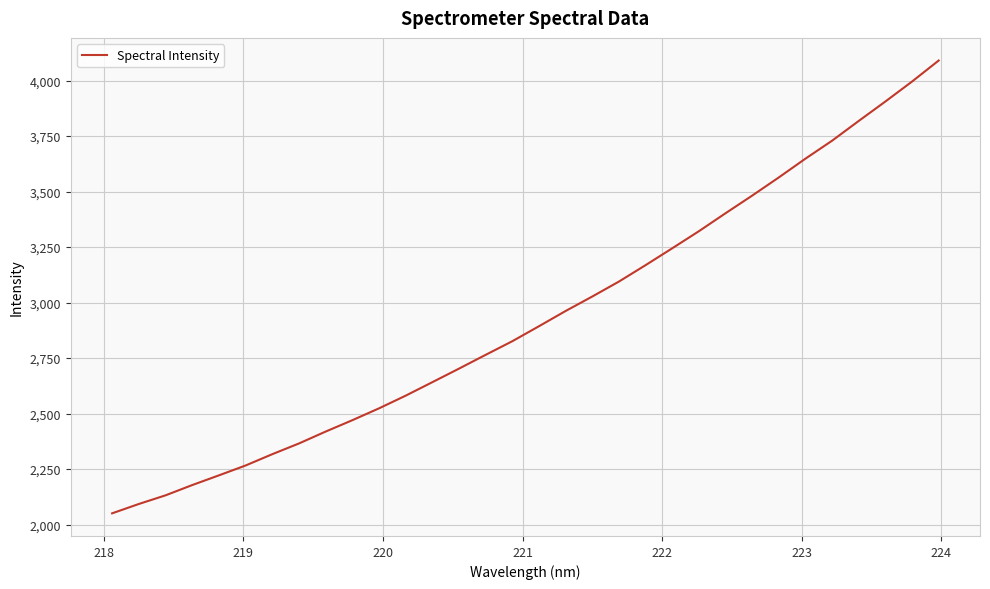

Is this an area chart (filled region under the line)?

No